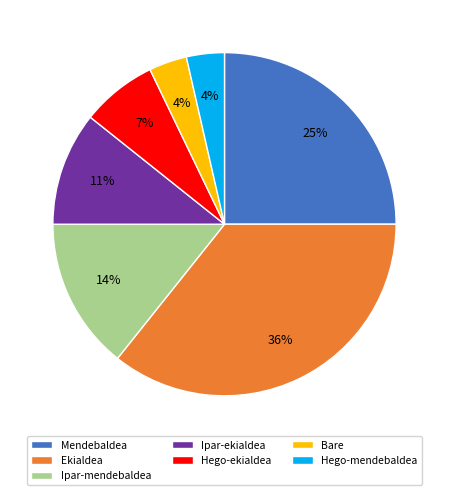

To the nearest percent, what is the difference between the largest and smallest slice percentages?

32%